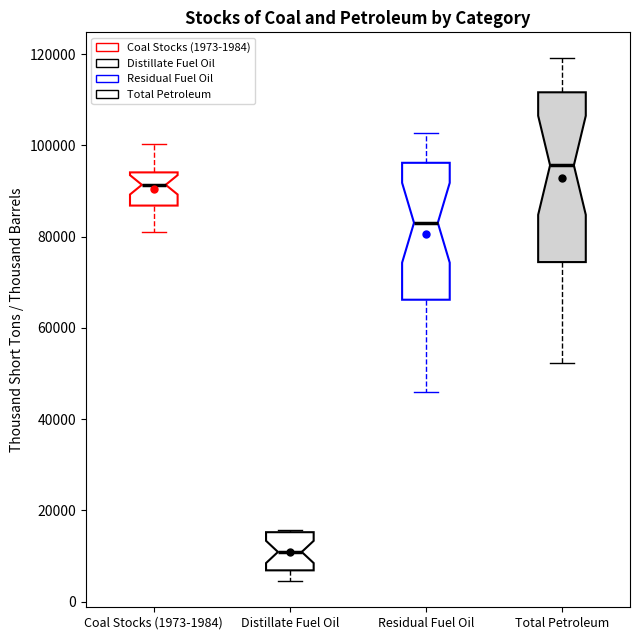

Which box has the lowest median line?

Distillate Fuel Oil